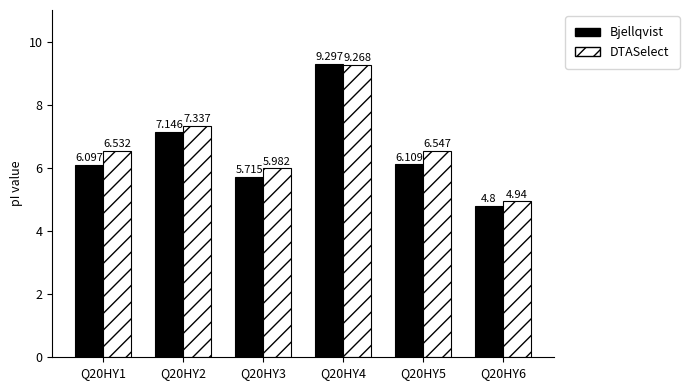

What is the spread (max minus min) of values at Q20HY3?

0.3